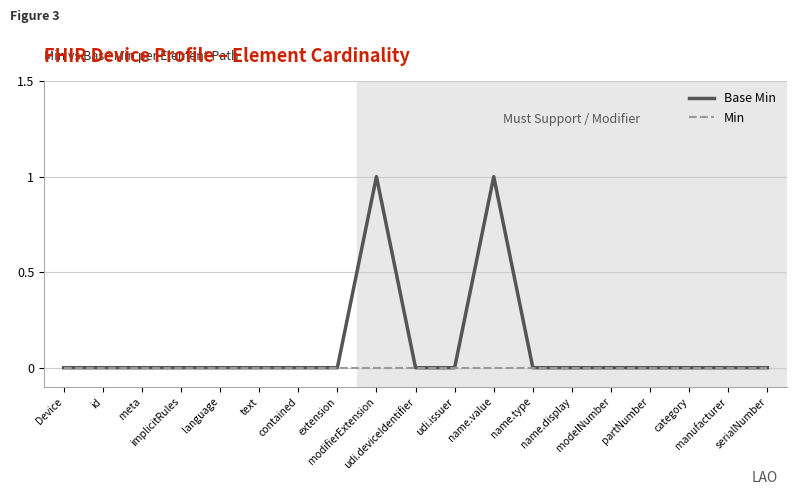

List the series in order of their peak value, highest first.

Base Min, Min